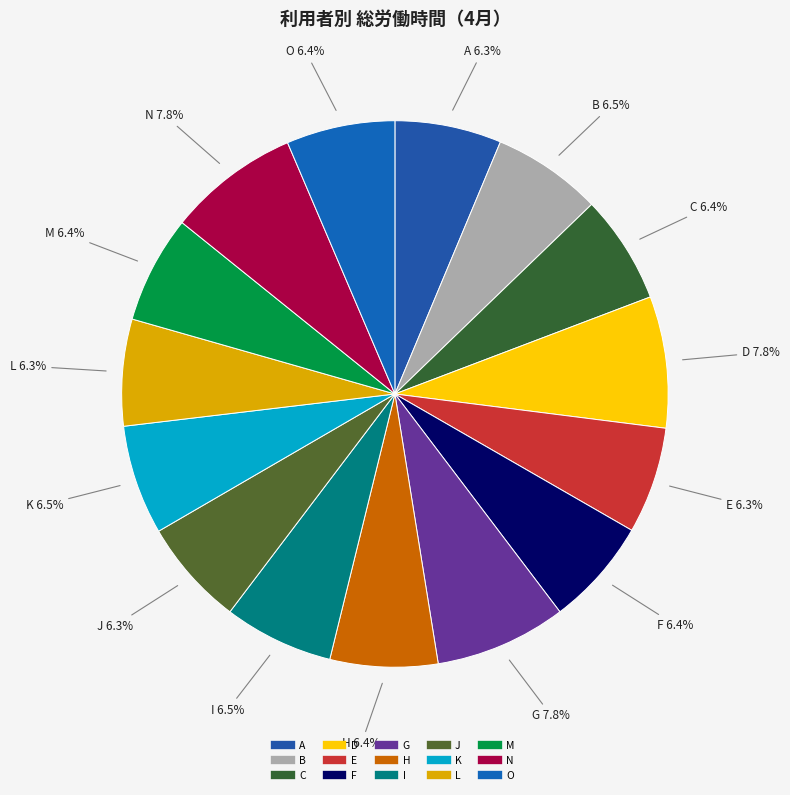

Combined, do D and A account for over 50%?

No